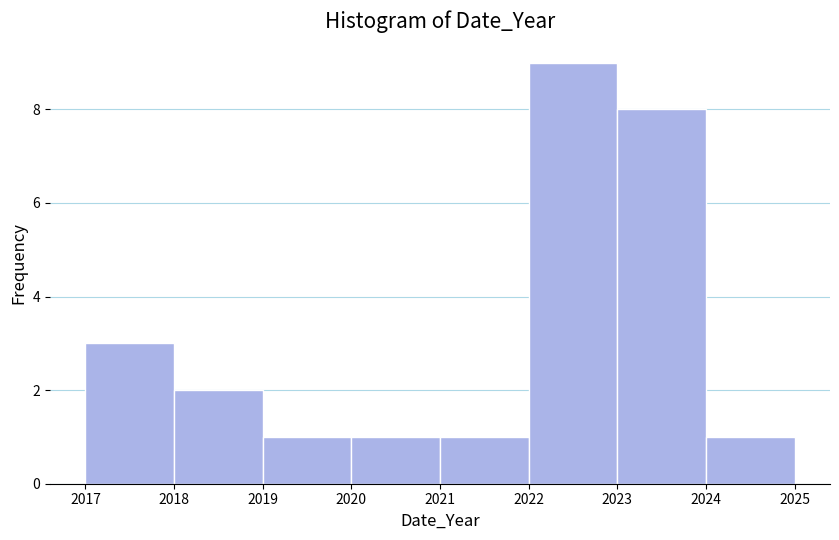

Reading left to right, transcribe this chart: for each bar, give the range it covers on the x-axis and its height. The values are not printed on the chart, so give them approximately, as read against the axis.

2017 to 2018: 3
2018 to 2019: 2
2019 to 2020: 1
2020 to 2021: 1
2021 to 2022: 1
2022 to 2023: 9
2023 to 2024: 8
2024 to 2025: 1